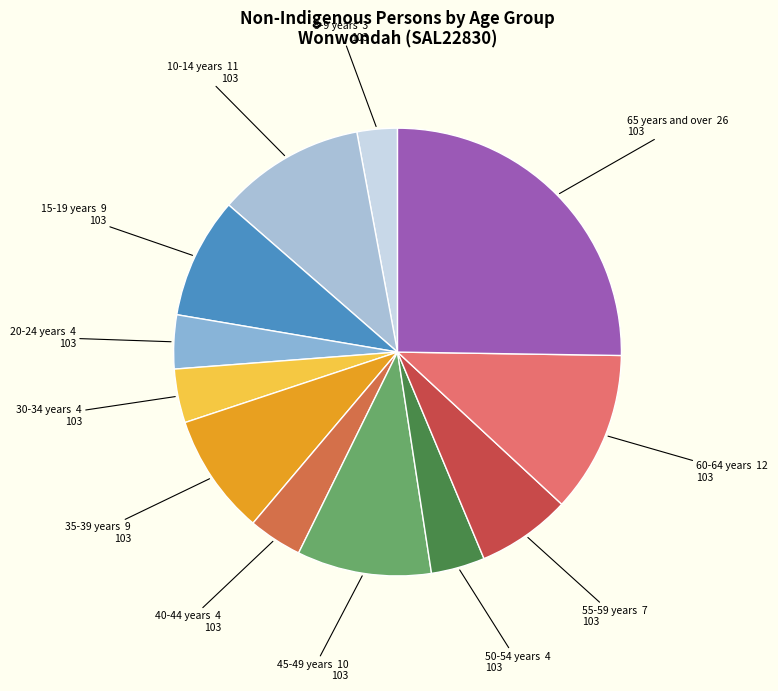

Which slice is the largest?

65 years and over